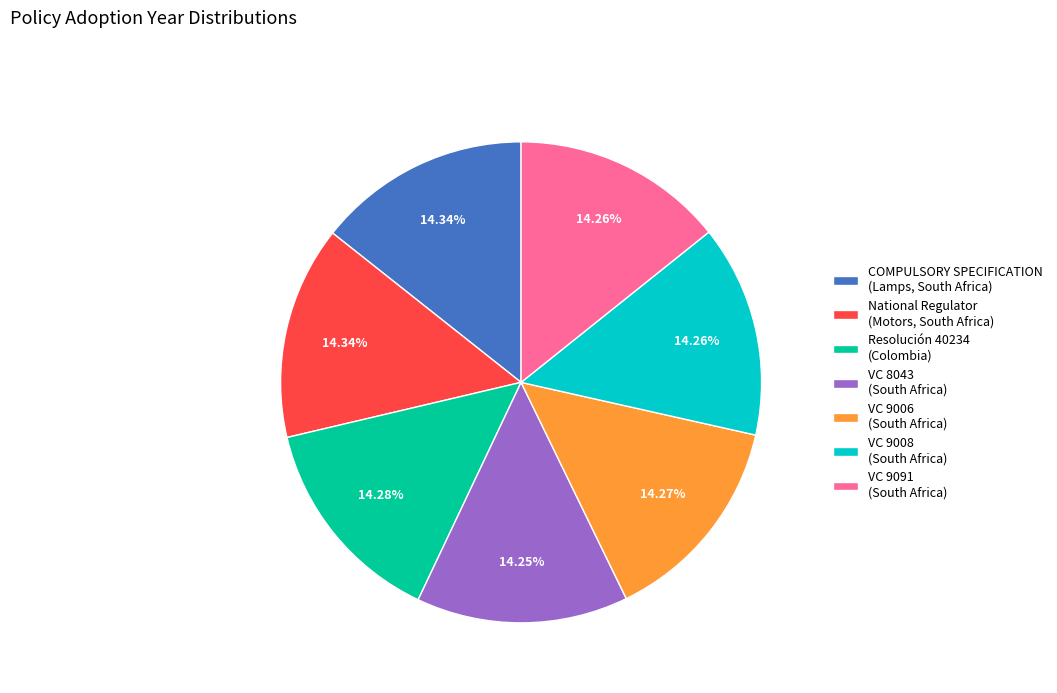

Does VC 8043 (South Africa) account for over 50% of the chart?

No